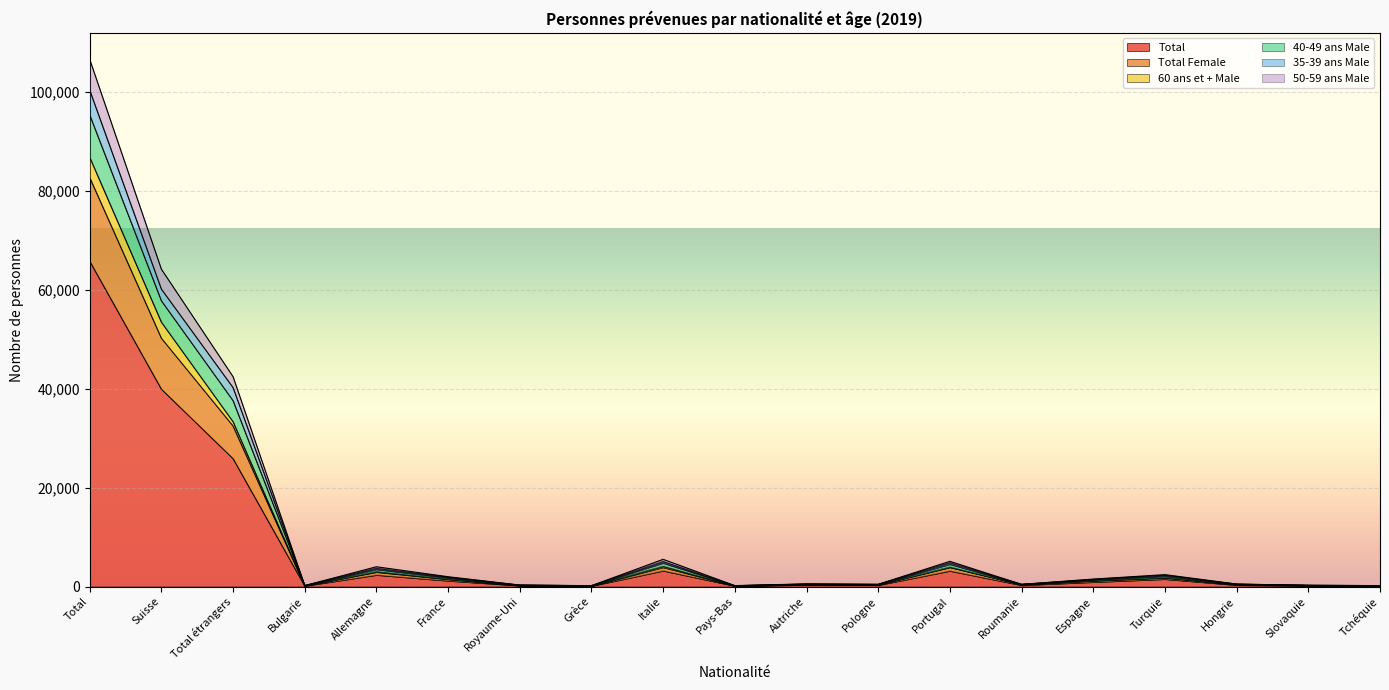

What is the label of the 19th point from the left?

Tchéquie